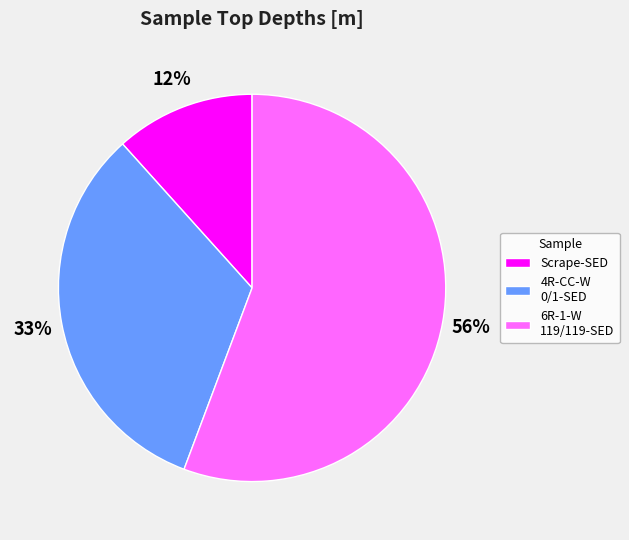

Which slice is the largest?

6R-1-W 119/119-SED